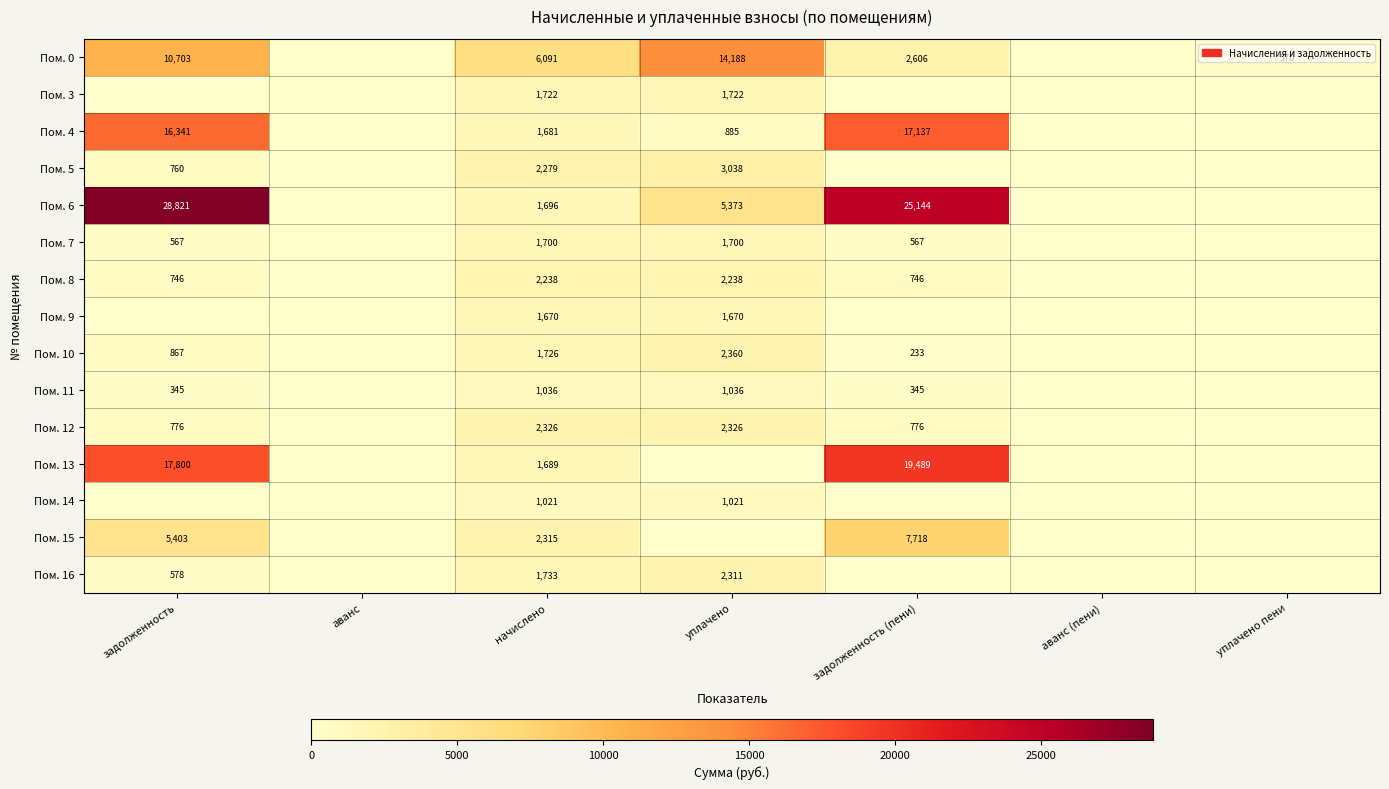

At which category is the sum across all series the highest?

задолженность